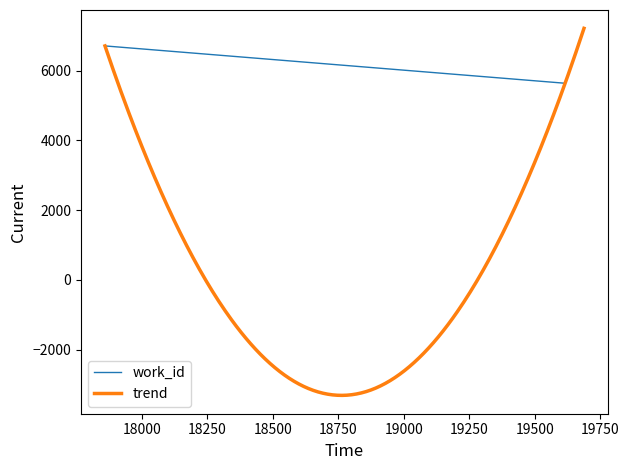

What is the difference between the values at 17860 and 19688?

504